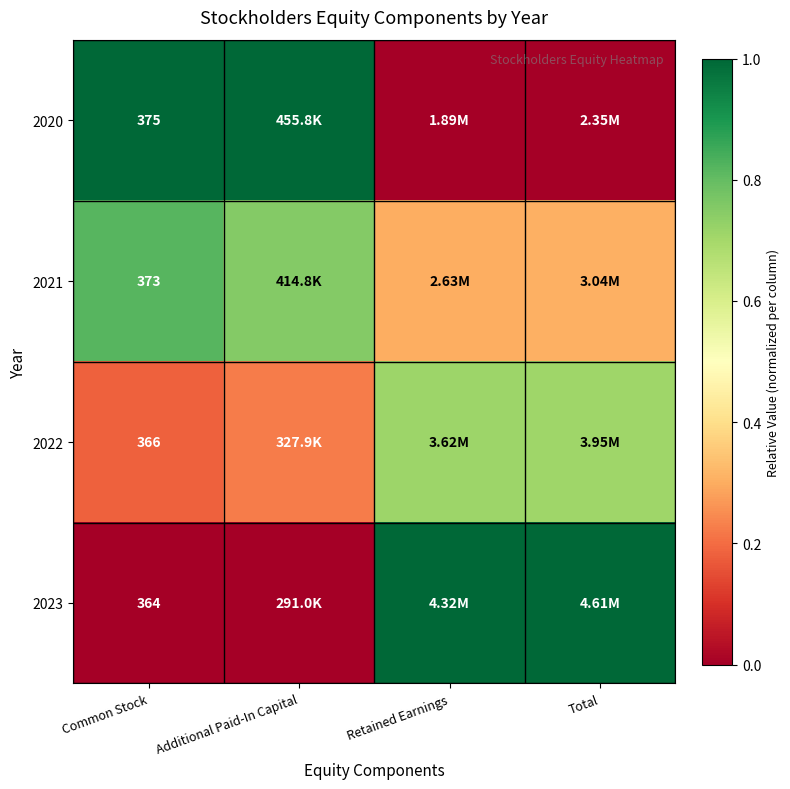

Count the 2020 values in the range 0 to 1.

4